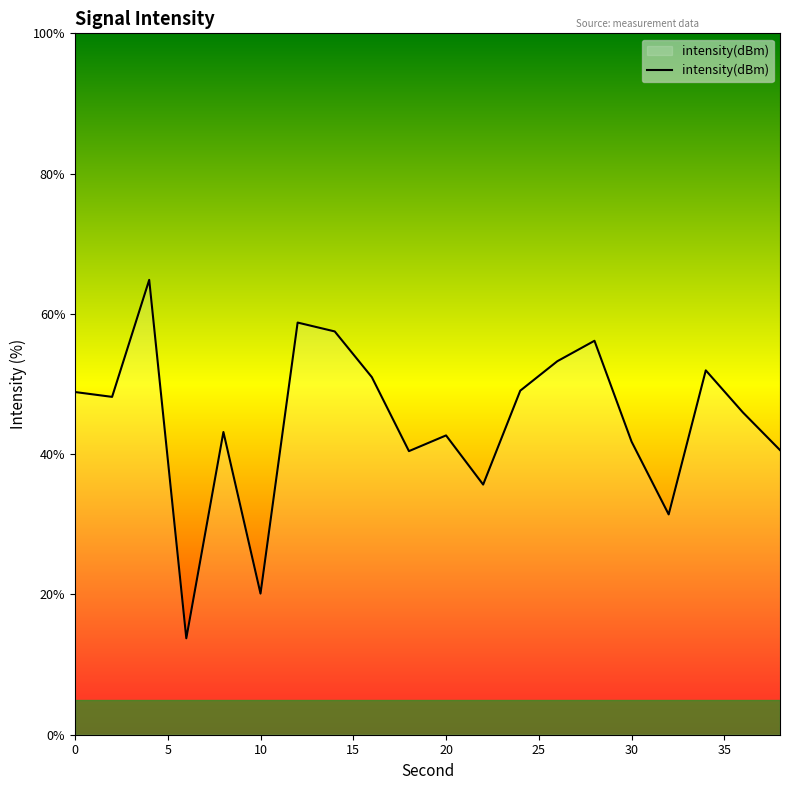

What is the difference between the maximum and minimum values?

51.1